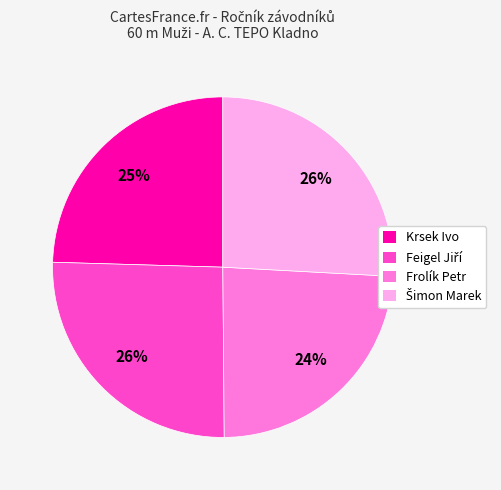

To the nearest percent, what is the combined percentage of Frolík Petr and Krsek Ivo?

49%